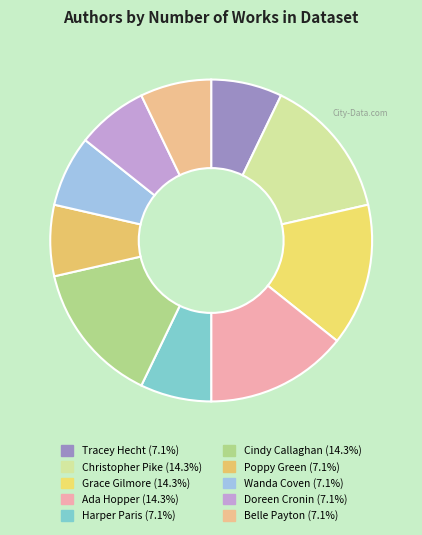

True or false: Belle Payton accounts for 1% of the total.

False